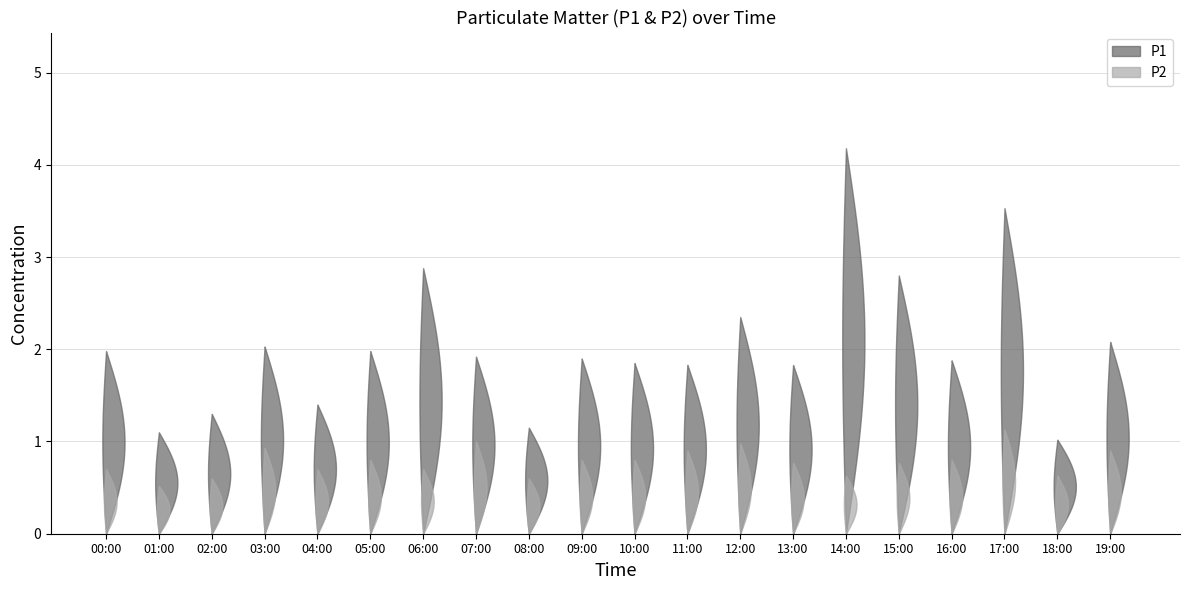

Reading left to right, what are all the values shown in this chart?

P1: 2.0	1.1	1.3	2.0	1.4	2.0	2.9	1.9	1.1	1.9	1.9	1.8	2.4	1.8	4.2	2.8	1.9	3.5	1.0	2.1
P2: 0.7	0.5	0.6	0.9	0.7	0.8	0.7	1.0	0.6	0.8	0.8	0.9	1.0	0.8	0.6	0.8	0.8	1.1	0.6	0.9